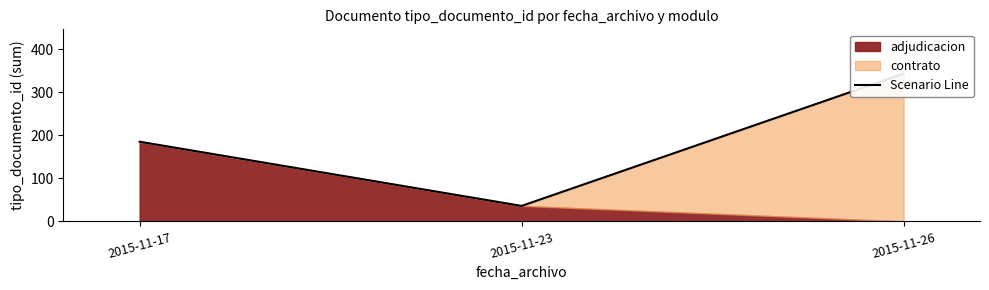

What is the average value?

188